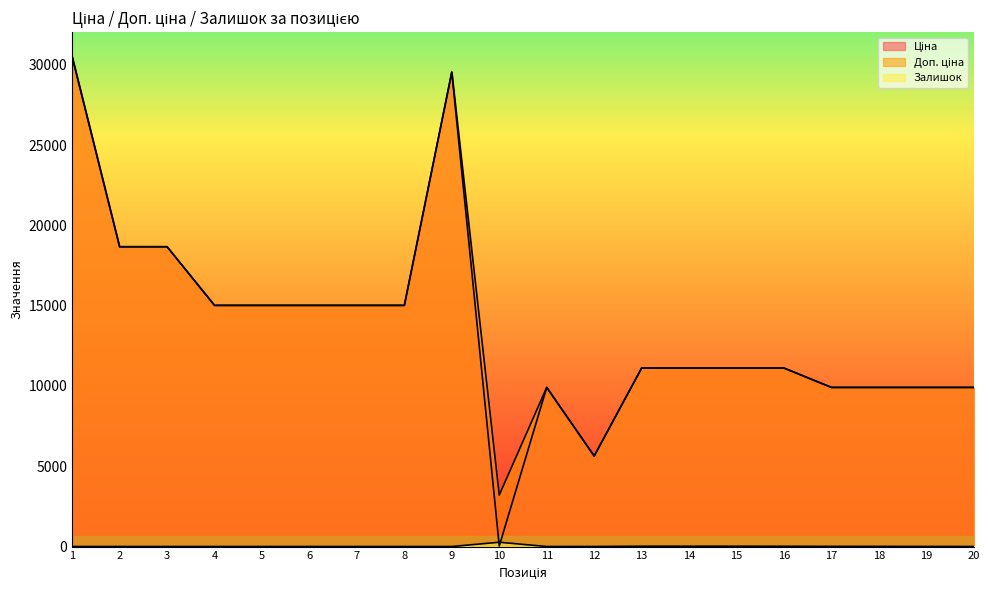

At which label does Доп. ціна first exceed 11113?

1